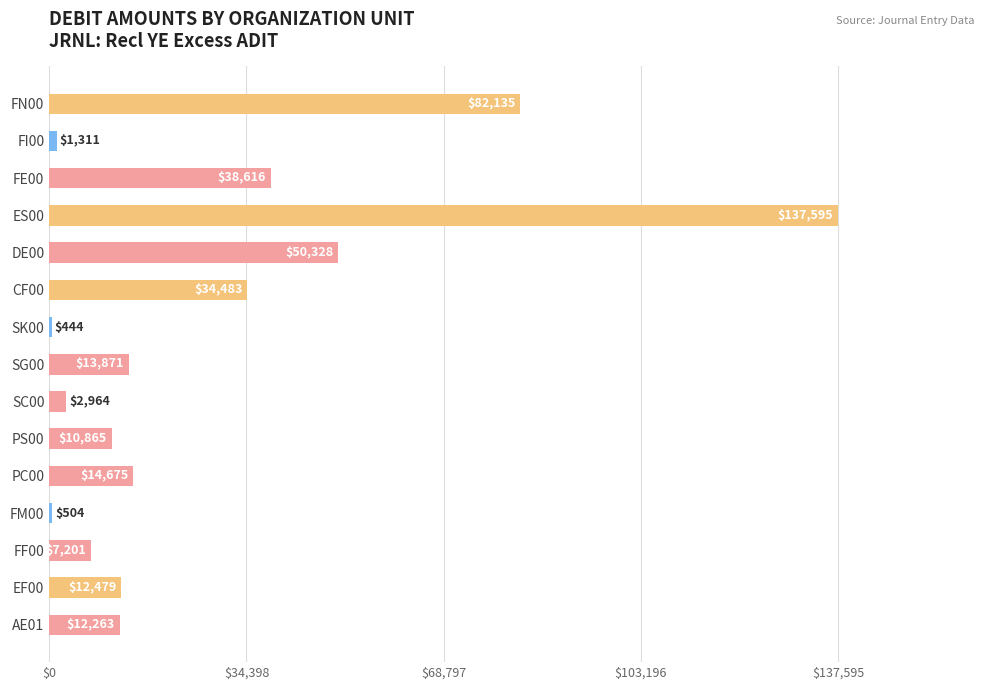

Read the value at FE00.

38616